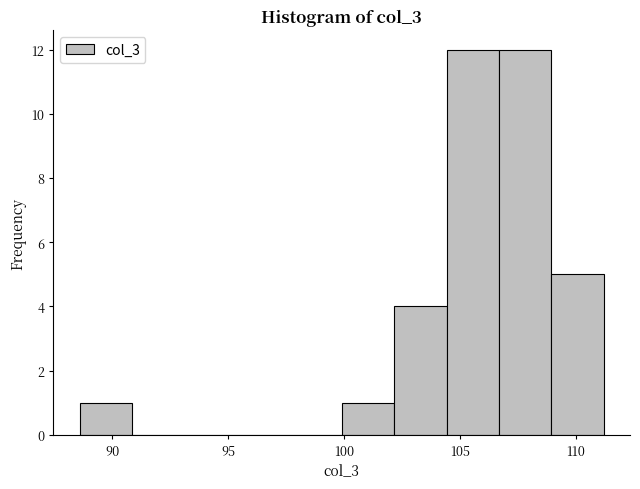

How tall is the bar that spans 102.0 to 104.5 on the x-axis? Neither the bar edges nor the heights are printed on the chart, so give them approximately, as read against the axes.

4